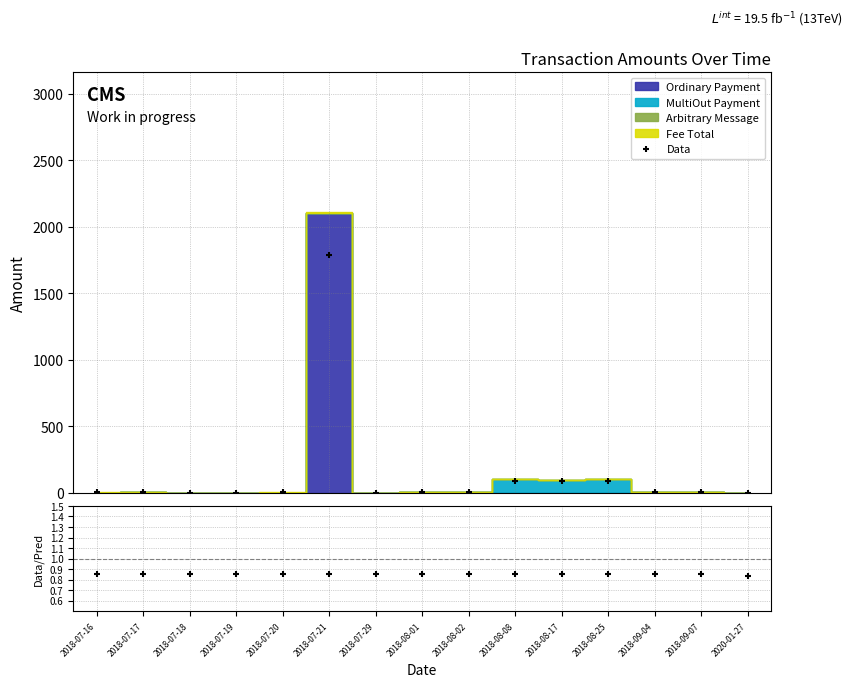

Is the value of Data at 2018-07-18 greater than the value of Data/Pred at 2018-08-08?

Yes